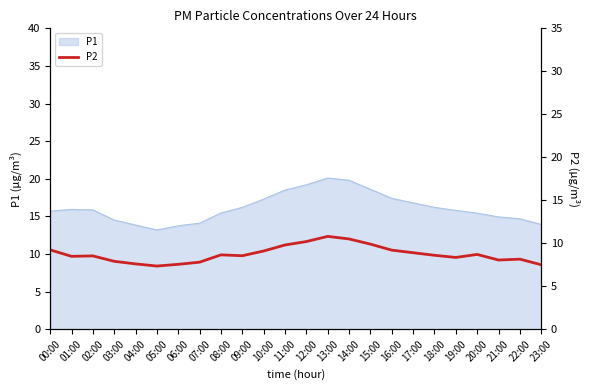

What is the smallest value displayed?

7.3